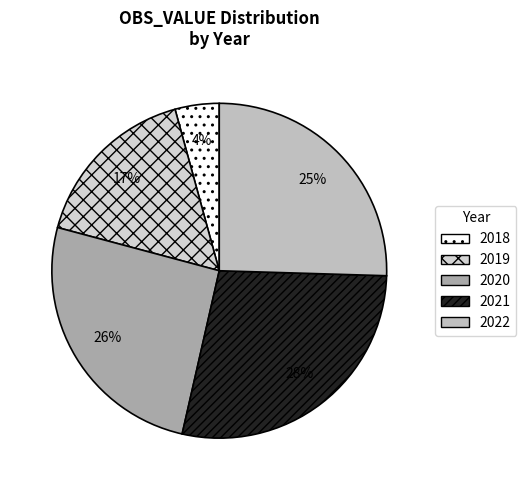

Combined, do 2019 and 2020 account for over 50%?

No